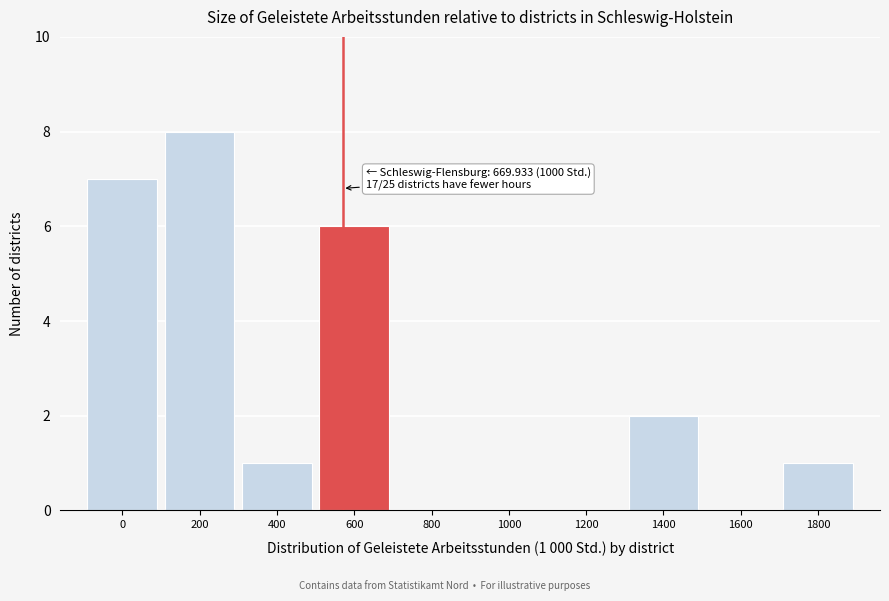

Reading left to right, transcribe all the data shown in this chart.

0=7	200=8	400=1	600=6	800=0	1000=0	1200=0	1400=2	1600=0	1800=1